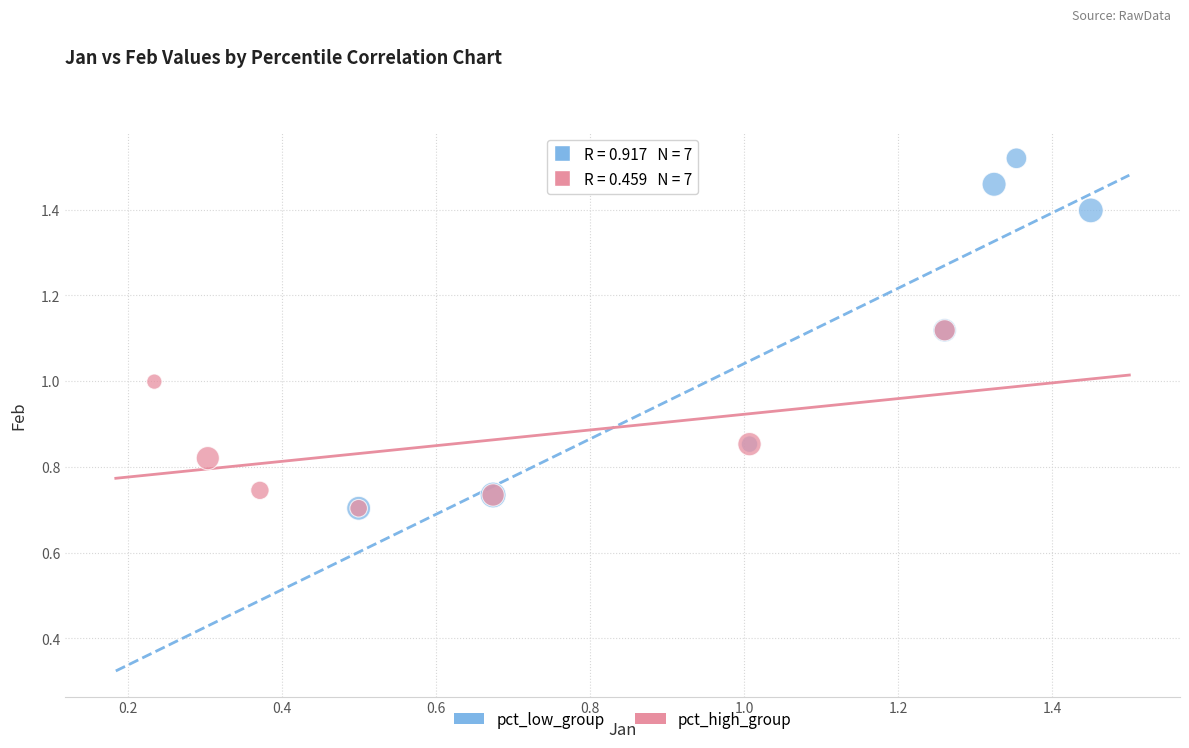

What are all the series names shown in the legend?

pct_low_group, pct_high_group